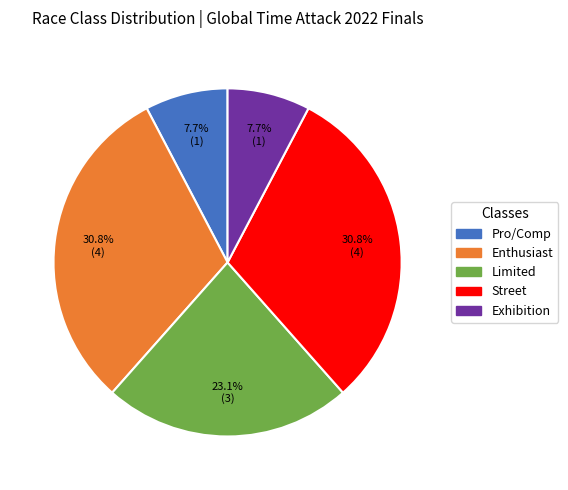

Does any single category account for the majority?

No